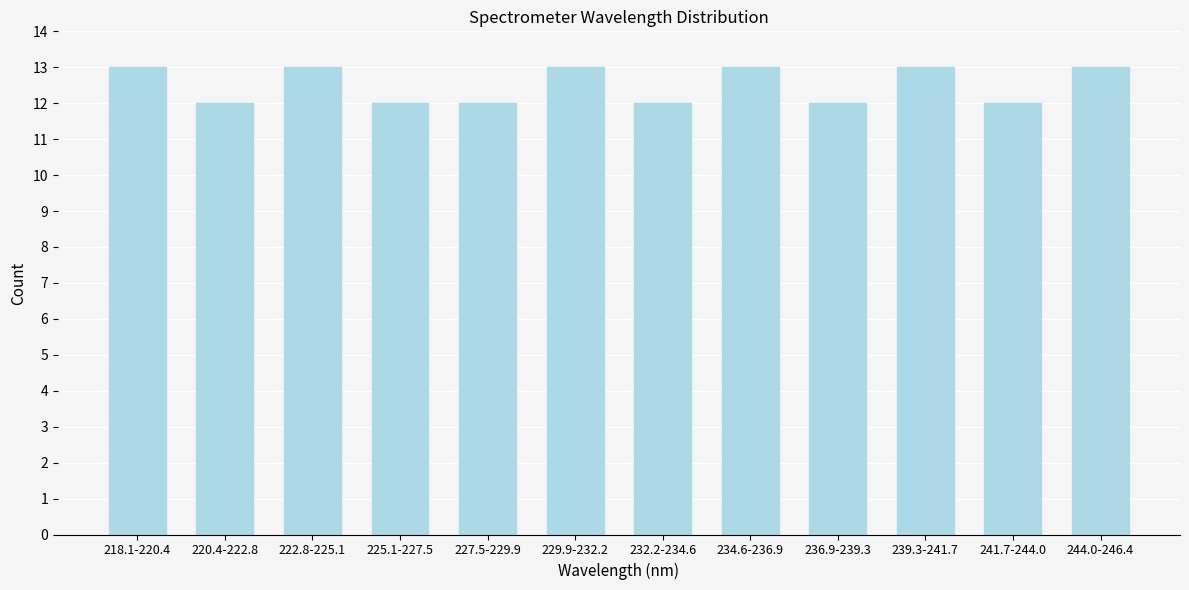

Reading left to right, what are all the values shown in this chart?

218.1-220.4=13	220.4-222.8=12	222.8-225.1=13	225.1-227.5=12	227.5-229.9=12	229.9-232.2=13	232.2-234.6=12	234.6-236.9=13	236.9-239.3=12	239.3-241.7=13	241.7-244.0=12	244.0-246.4=13